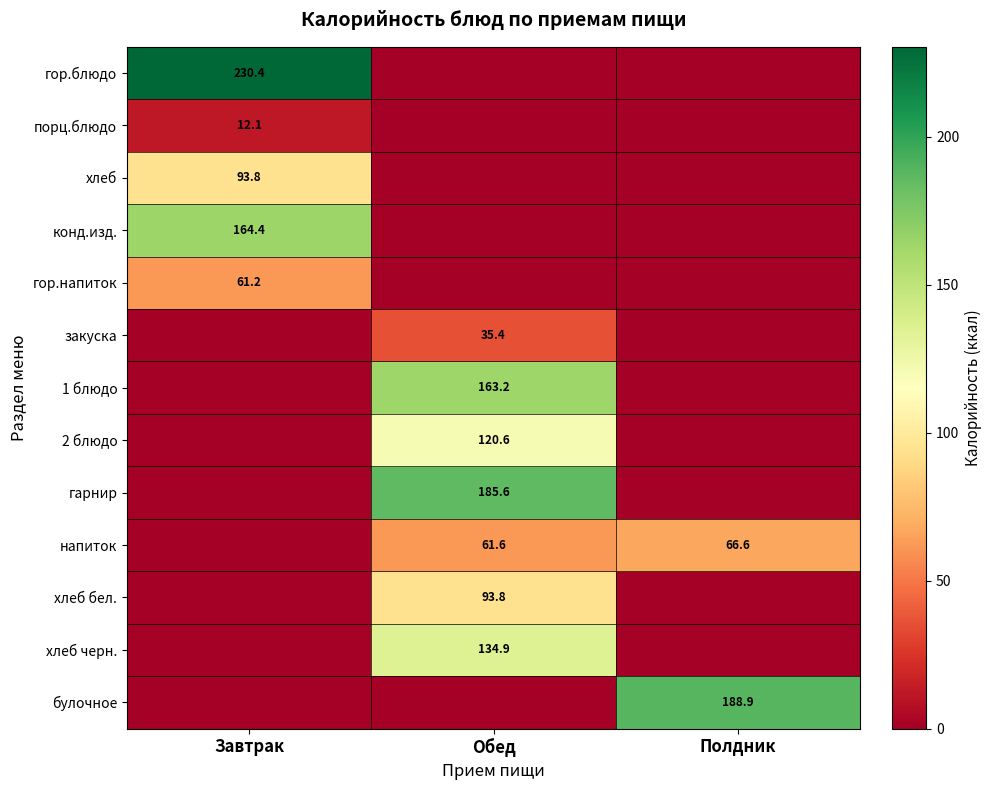

The value of хлеб черн. at Обед is 239.8. True or false?

False